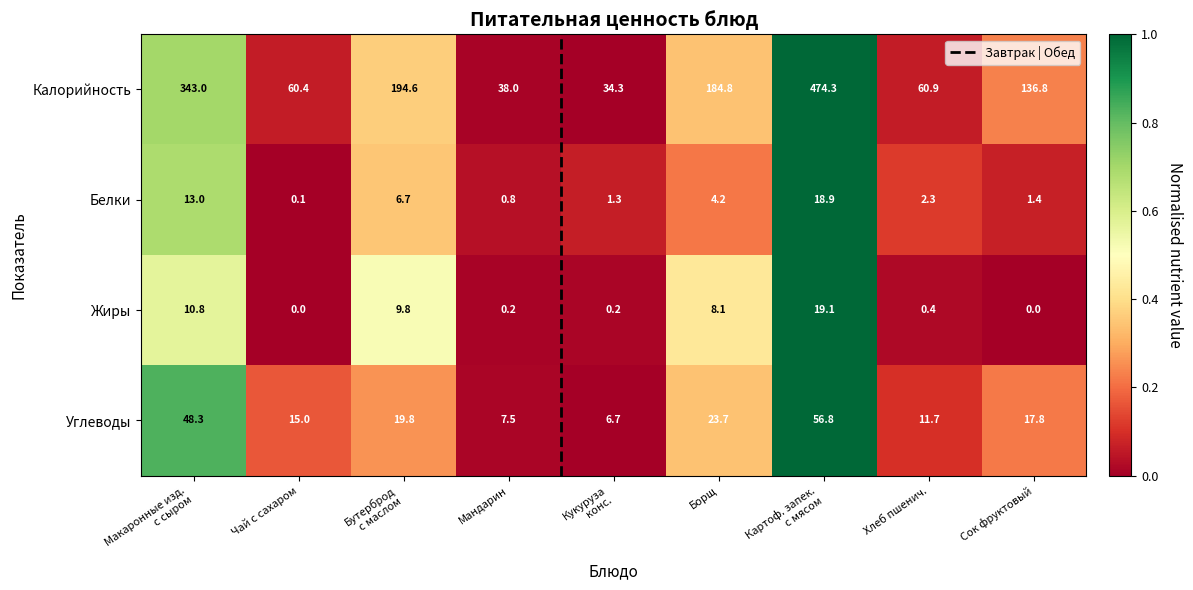

What is the spread (max minus min) of values at Хлеб пшенич.?

60.5